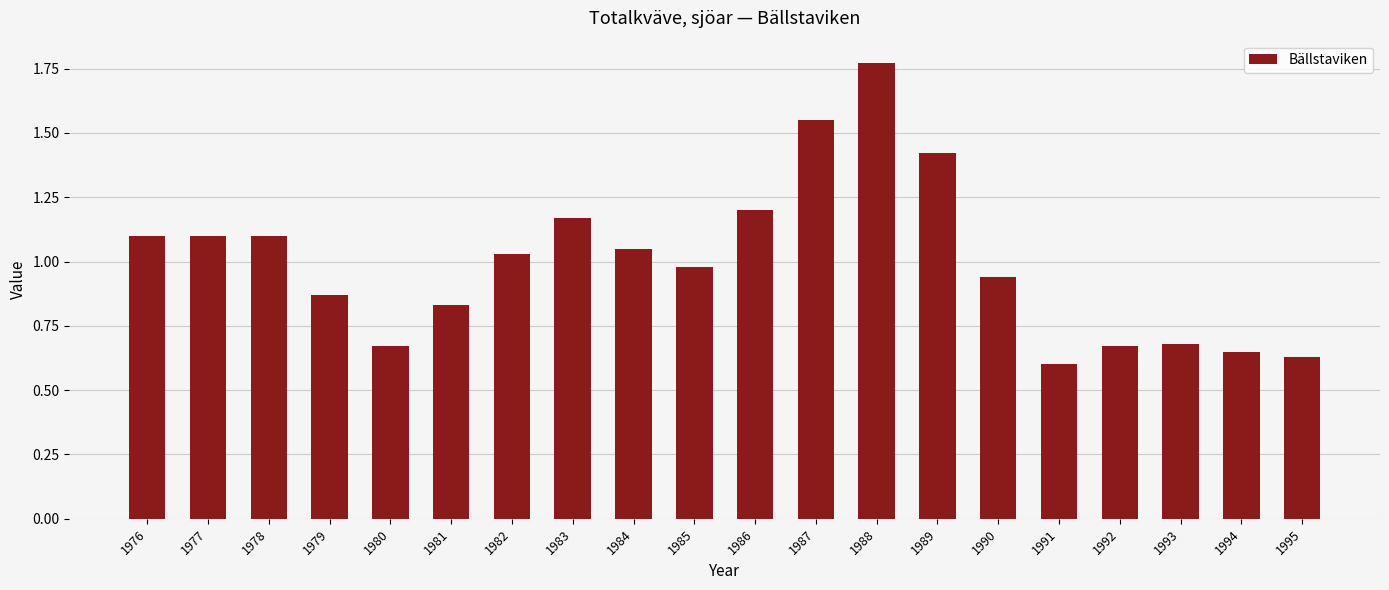

What is the change in value from 1983 to 1993?

-0.5